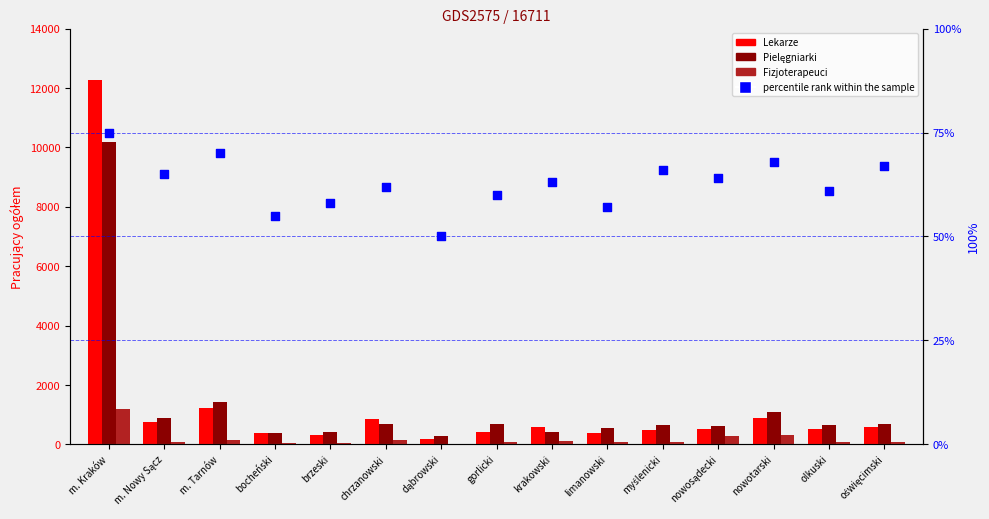

What is the total value across all series at nowotarski?

2374